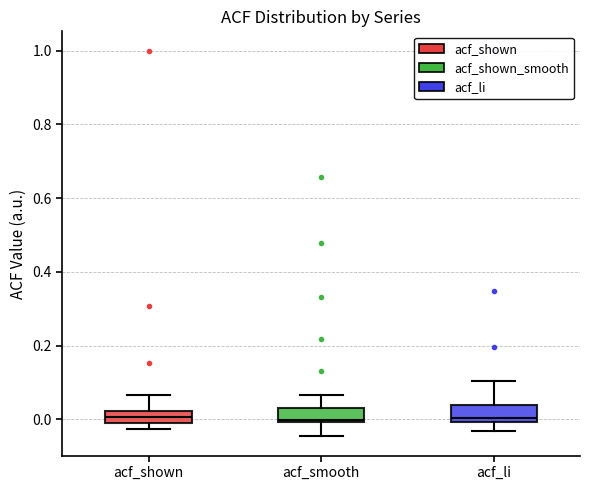

Where does the median line of the box for acf_shown sit on the y-axis? The values are not printed on the chart, so give them approximately, as read against the axis.

0.00